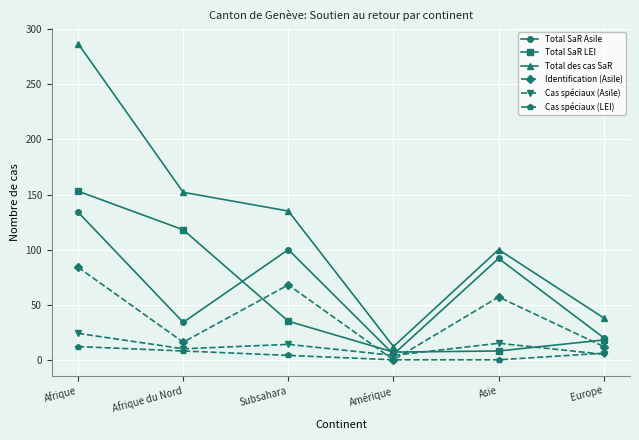

What is the difference between the highest and lowest values at Afrique?

275